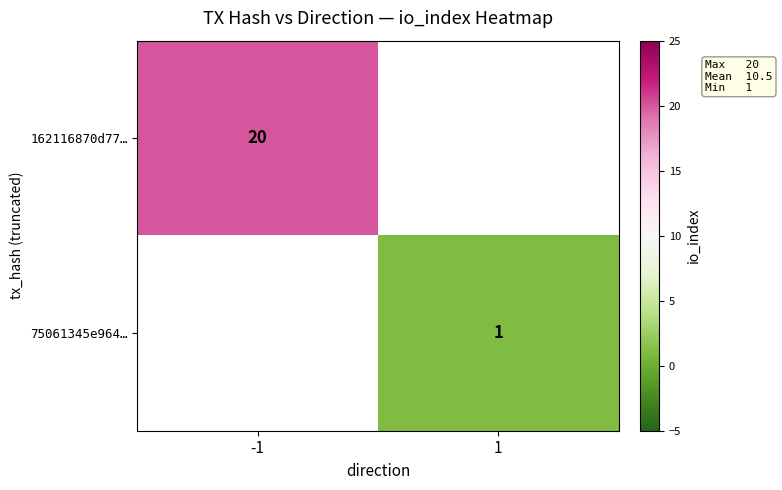

The 162116870d77… series shows 8 at -1. True or false?

False